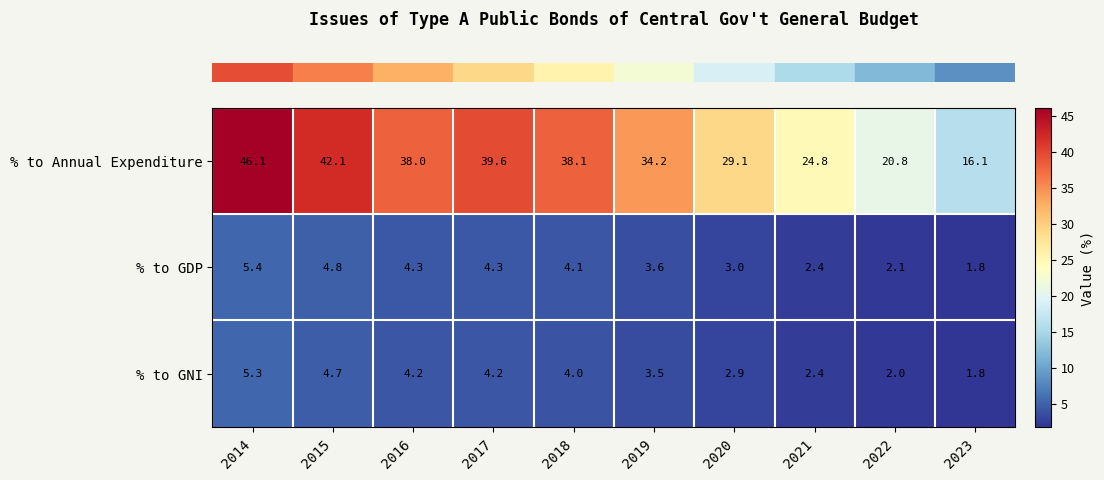

Which series has the largest range (max minus min)?

% to Annual Expenditure